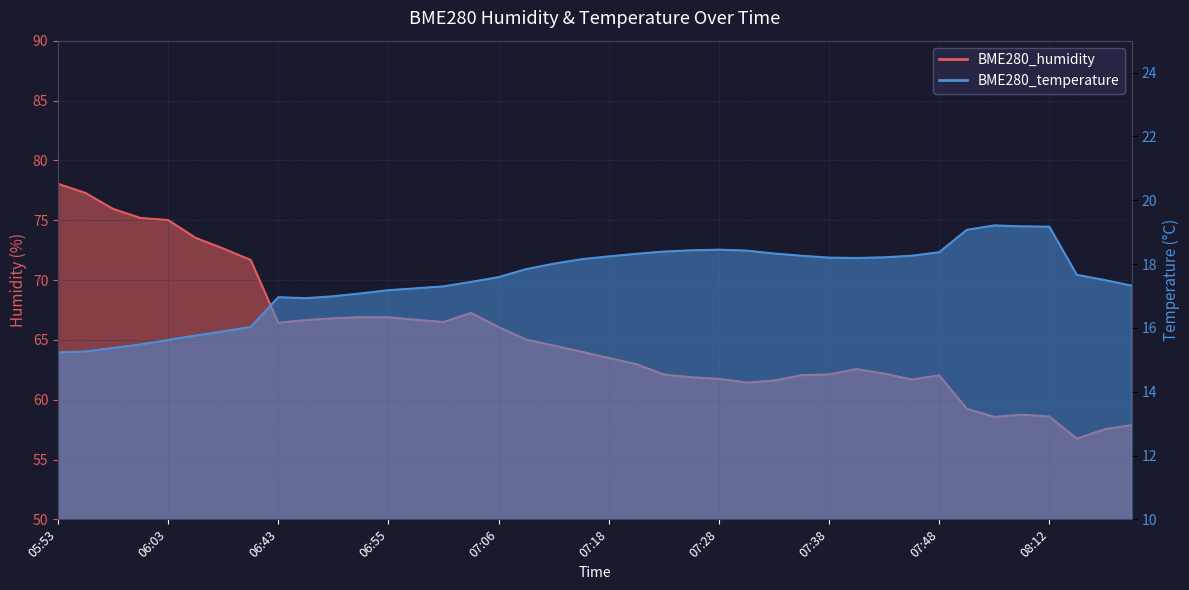

How many lines are shown in the chart?

2